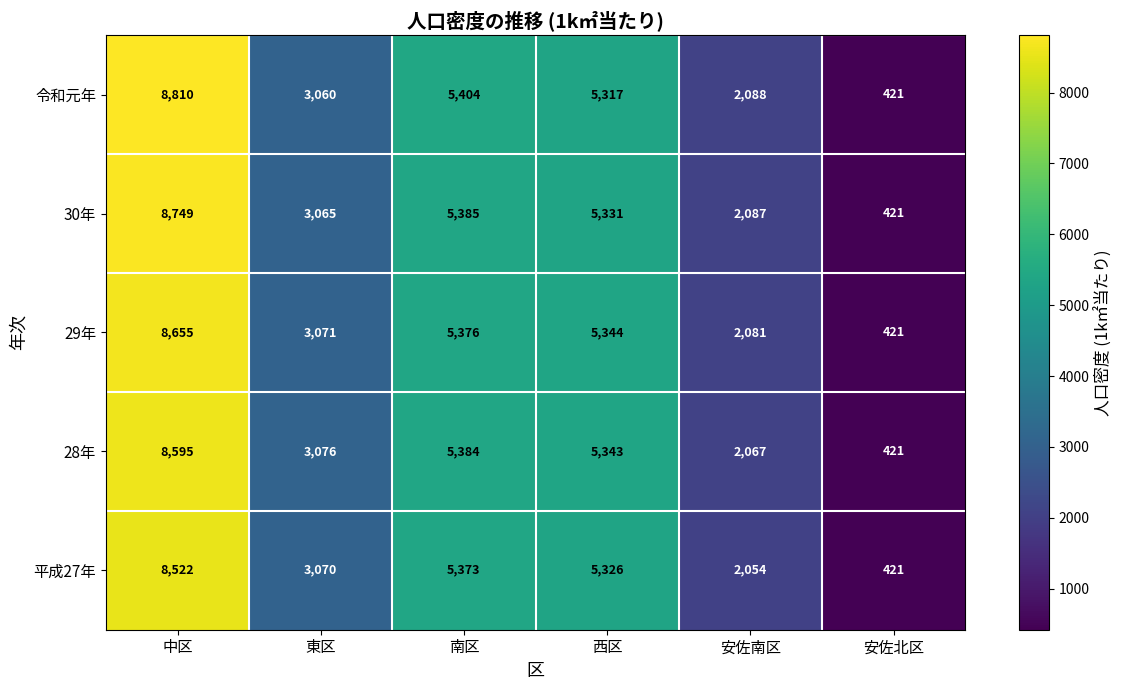

How many categories are shown in the chart?

6